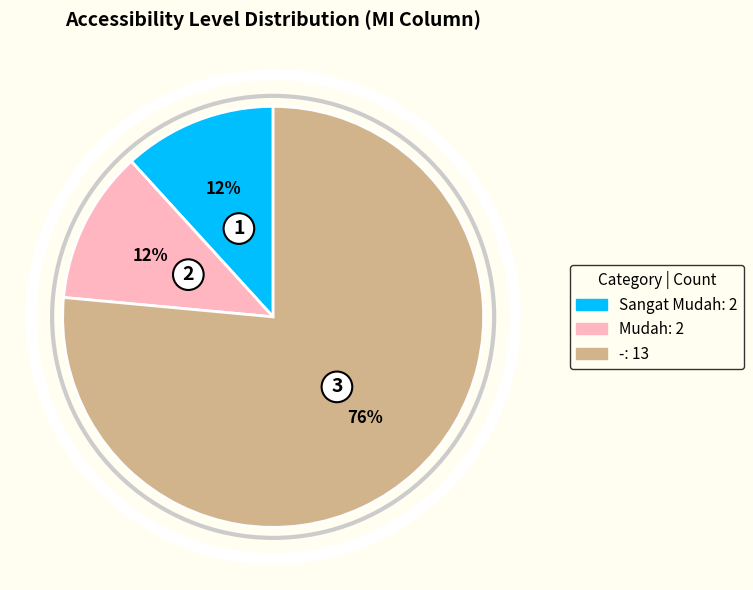

Is Mudah the majority of the pie?

No